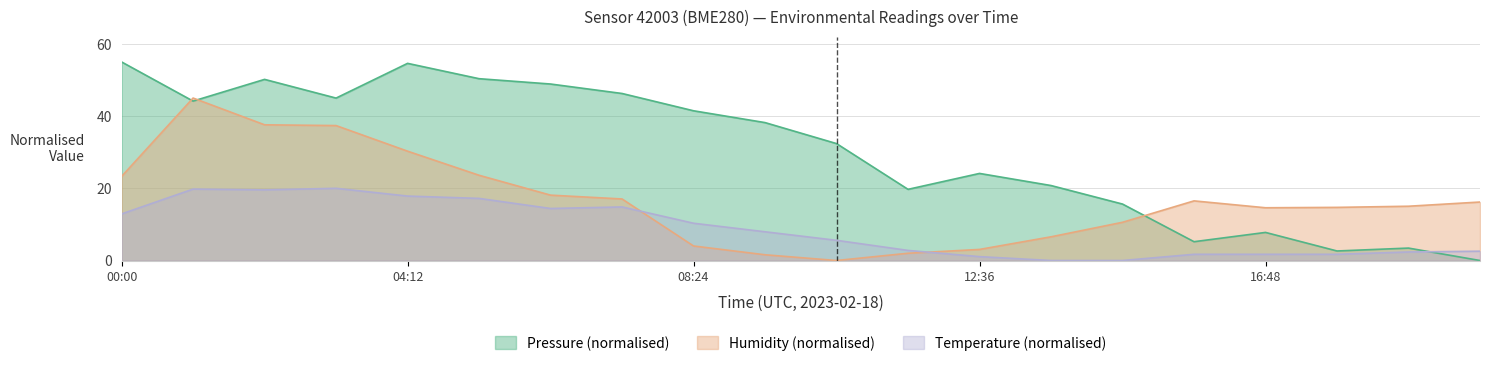

In humidity, how many points are lower than both neighbors (excluding endpoints)?

2